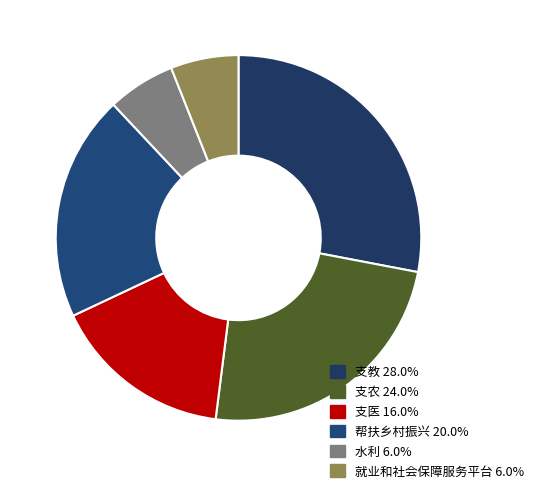

To the nearest percent, what is the average slice percentage?

17%